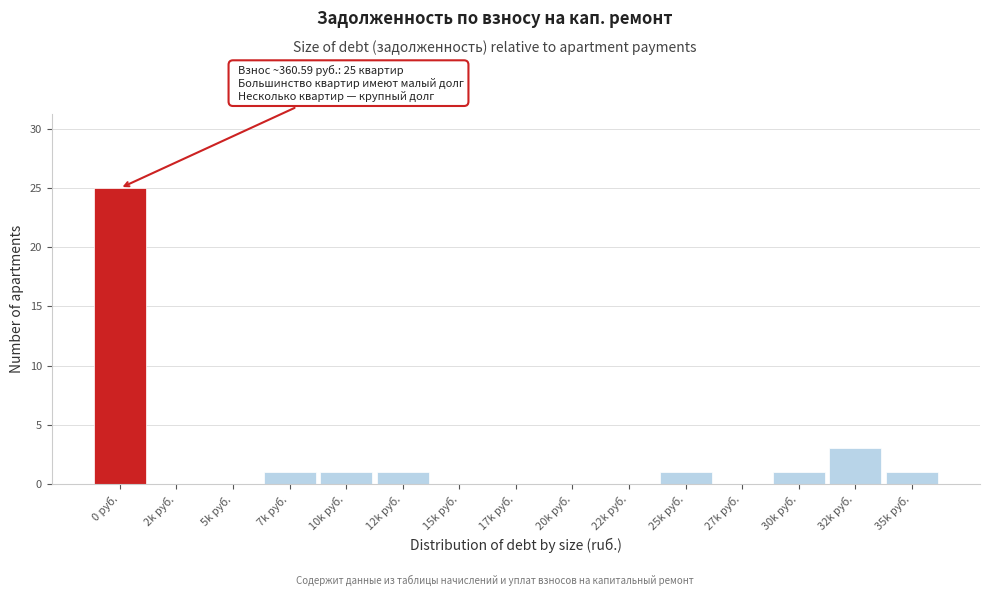

Reading left to right, transcribe all the data shown in this chart.

0 руб.=25	2k руб.=0	5k руб.=0	7k руб.=1	10k руб.=1	12k руб.=1	15k руб.=0	17k руб.=0	20k руб.=0	22k руб.=0	25k руб.=1	27k руб.=0	30k руб.=1	32k руб.=3	35k руб.=1